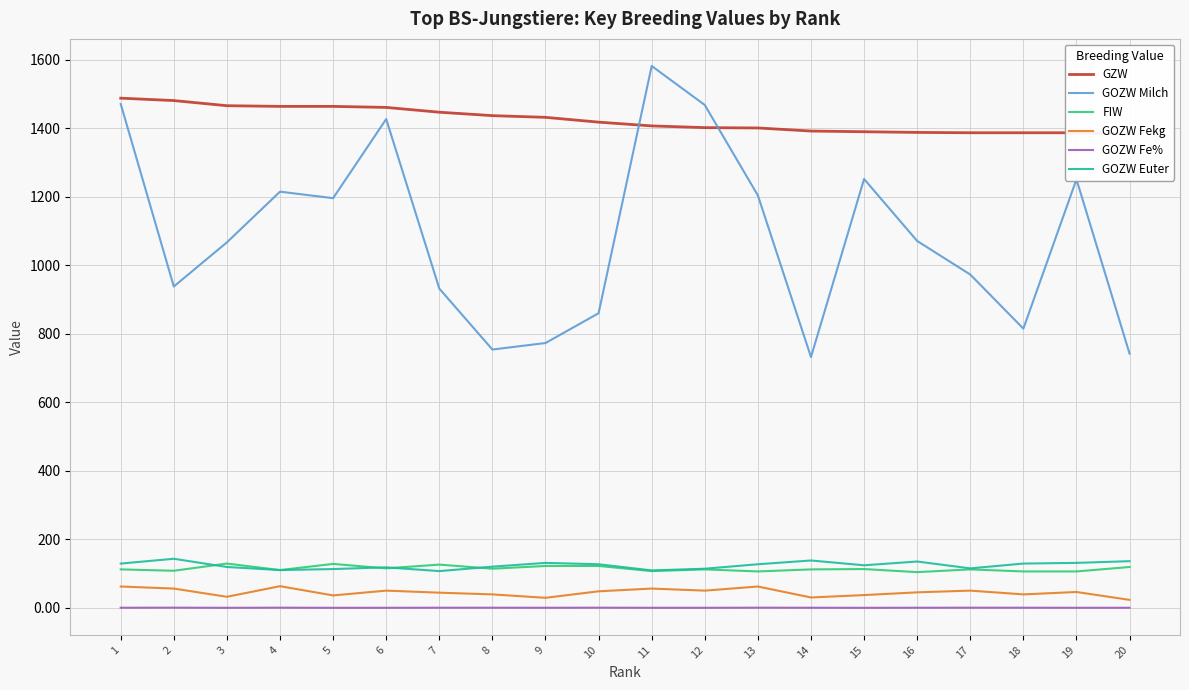

Which label corresponds to the largest value in the chart?

11